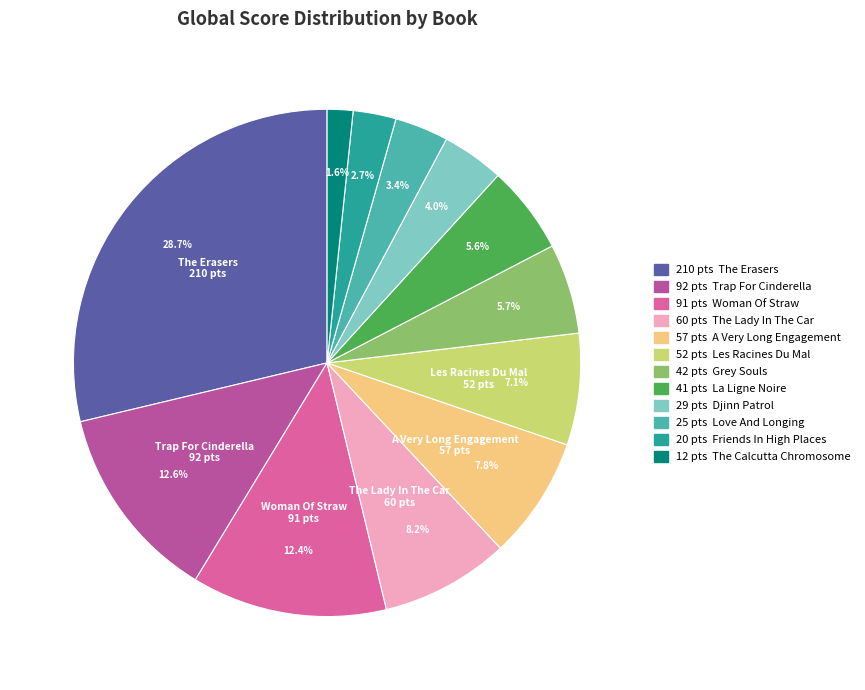

Is there any slice that represents more than half of the pie?

No